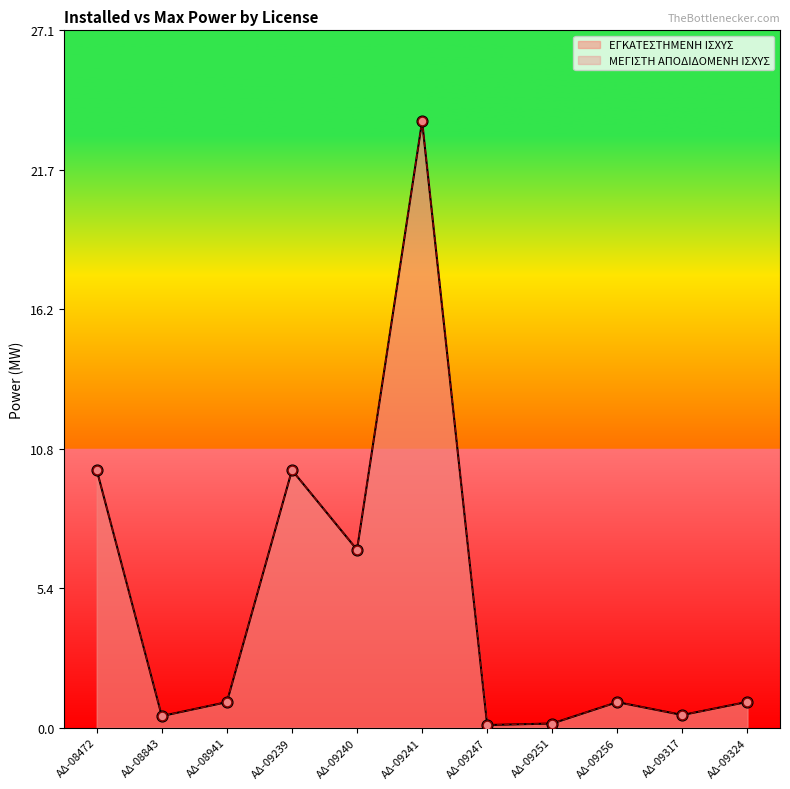

Is the value of ΕΓΚΑΤΕΣΤΗΜΕΝΗ ΙΣΧΥΣ at ΑΔ-09317 greater than the value of ΜΕΓΙΣΤΗ ΑΠΟΔΙΔΟΜΕΝΗ ΙΣΧΥΣ at ΑΔ-08843?

Yes